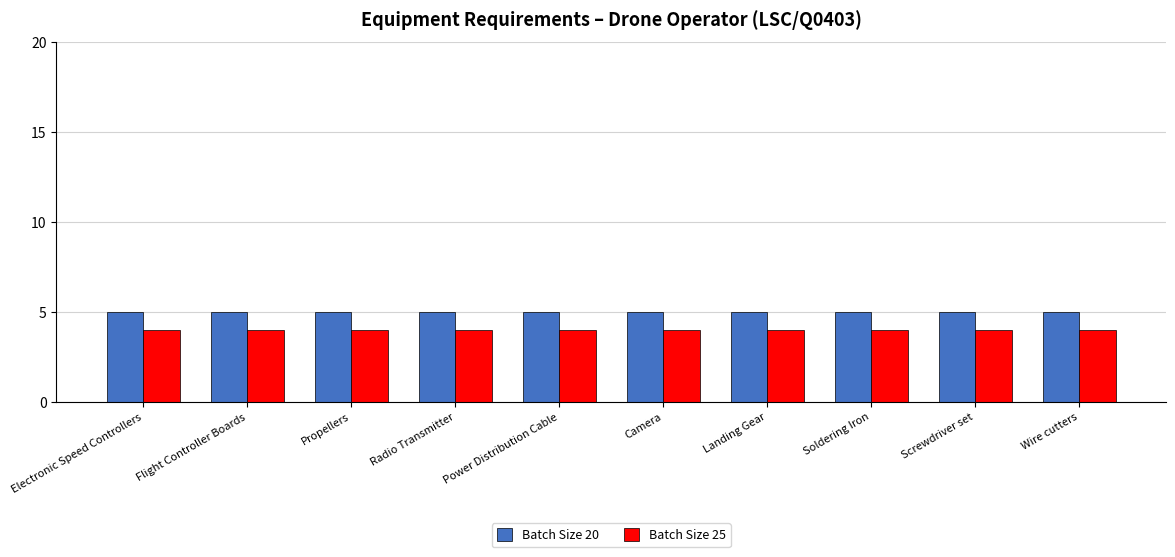

What is the label of the 7th bar from the right?

Radio Transmitter